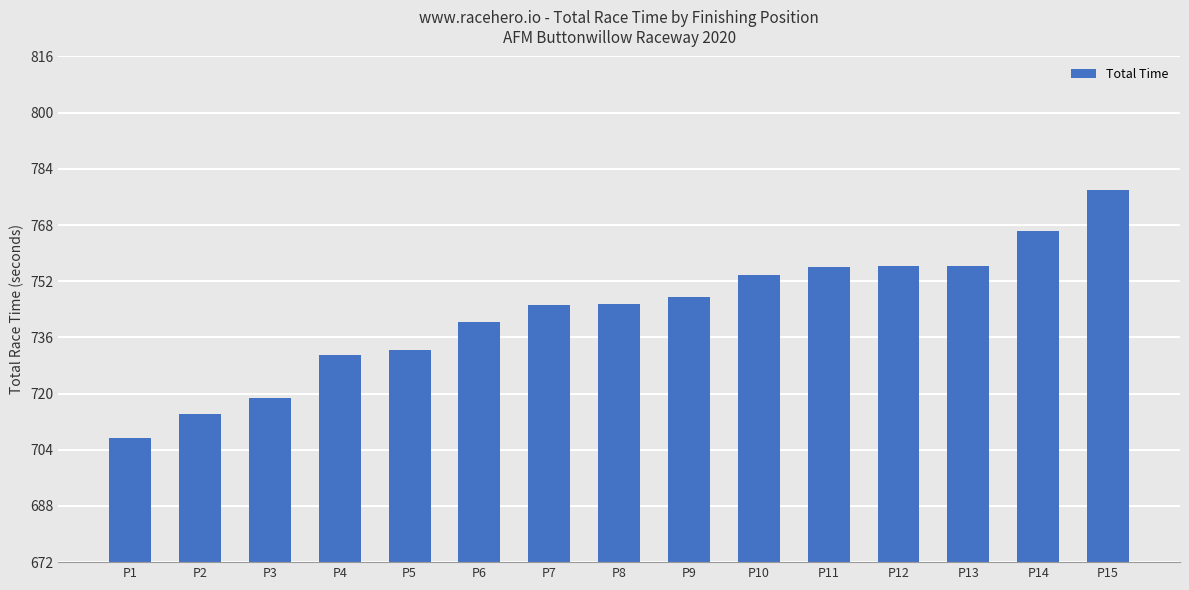

Approximately how many times larger is the value at P10 compared to P3?

1.0